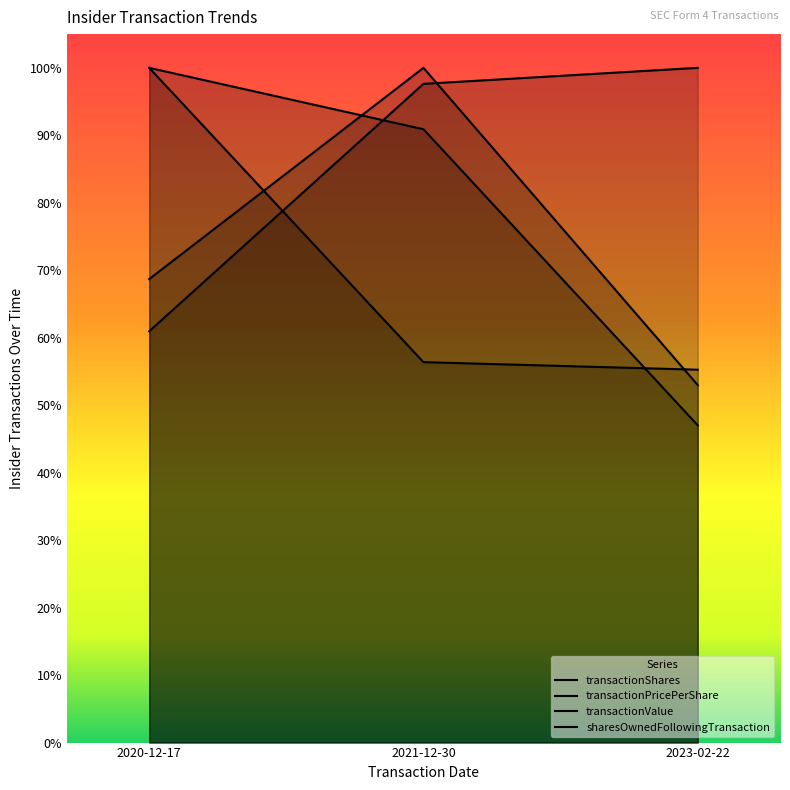

How many lines are shown in the chart?

4